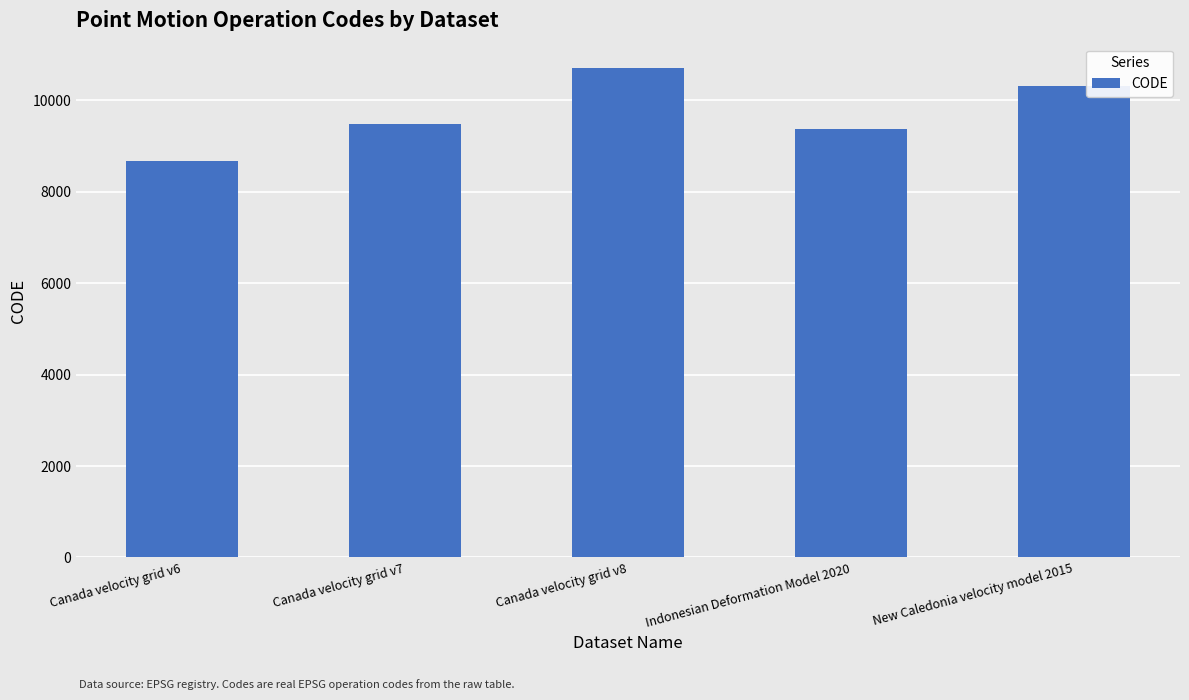

Count the number of categories in the chart.

5